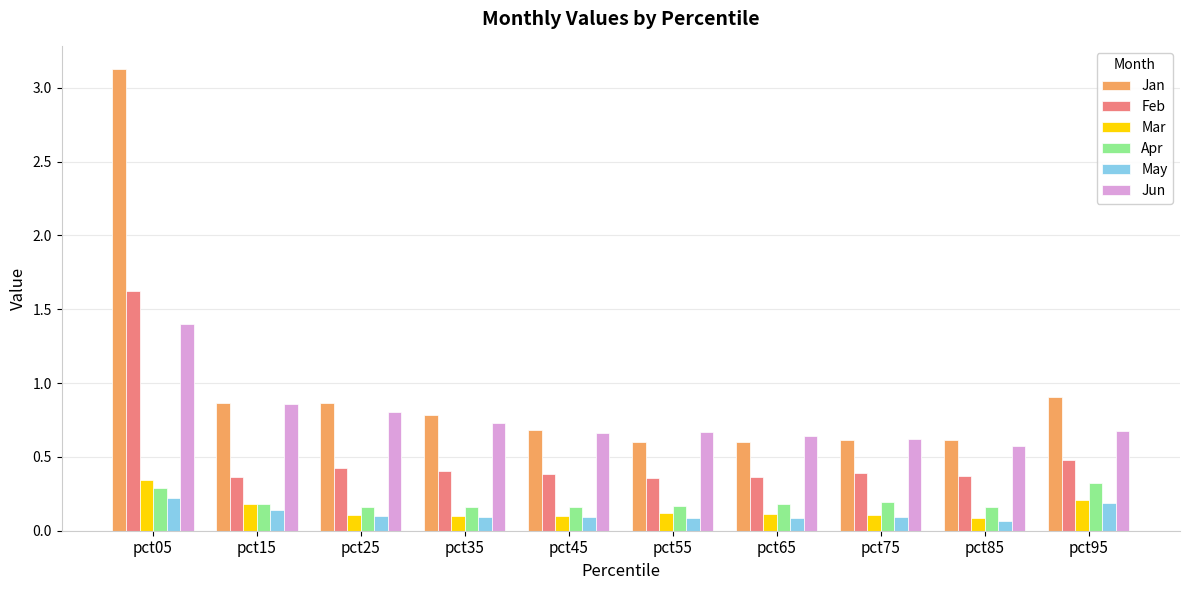

What is the sum of all Jun values?

7.6